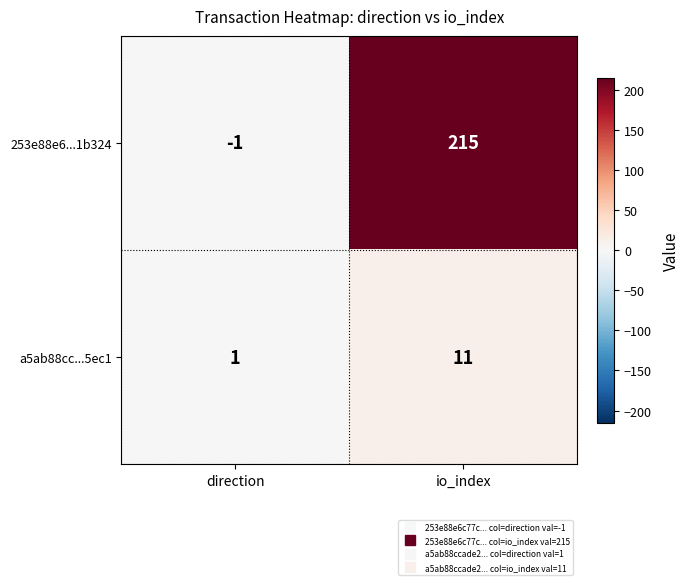

What is the total value across all series at io_index?

226